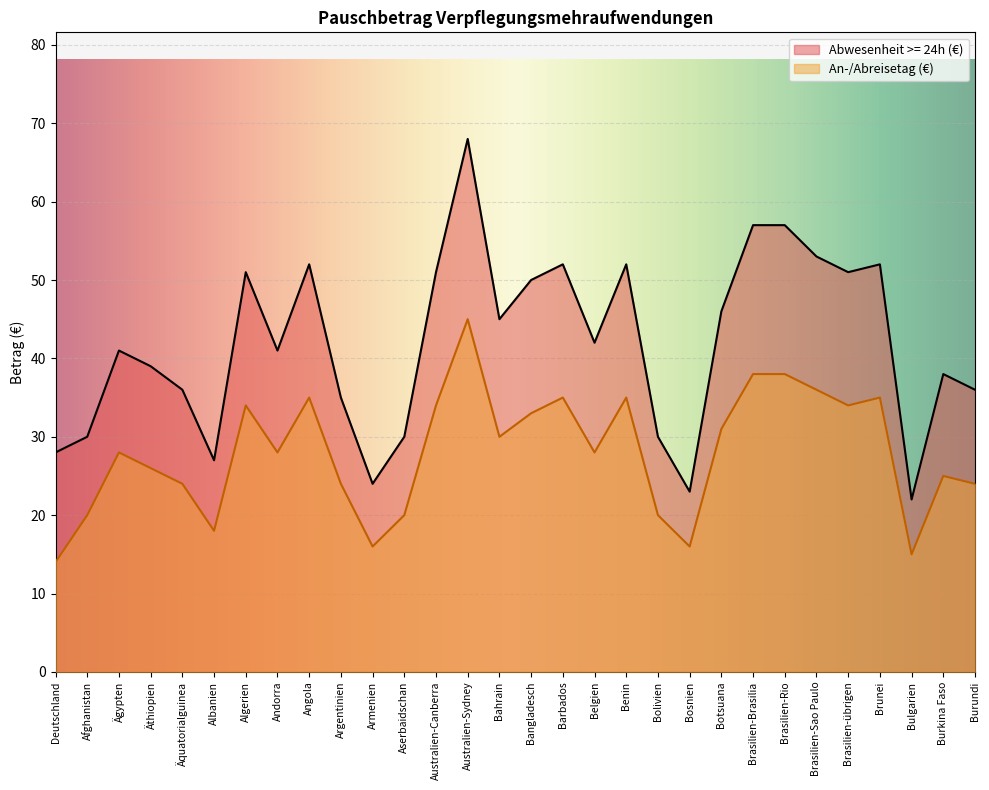

What is the label of the 20th point from the left?

Bolivien